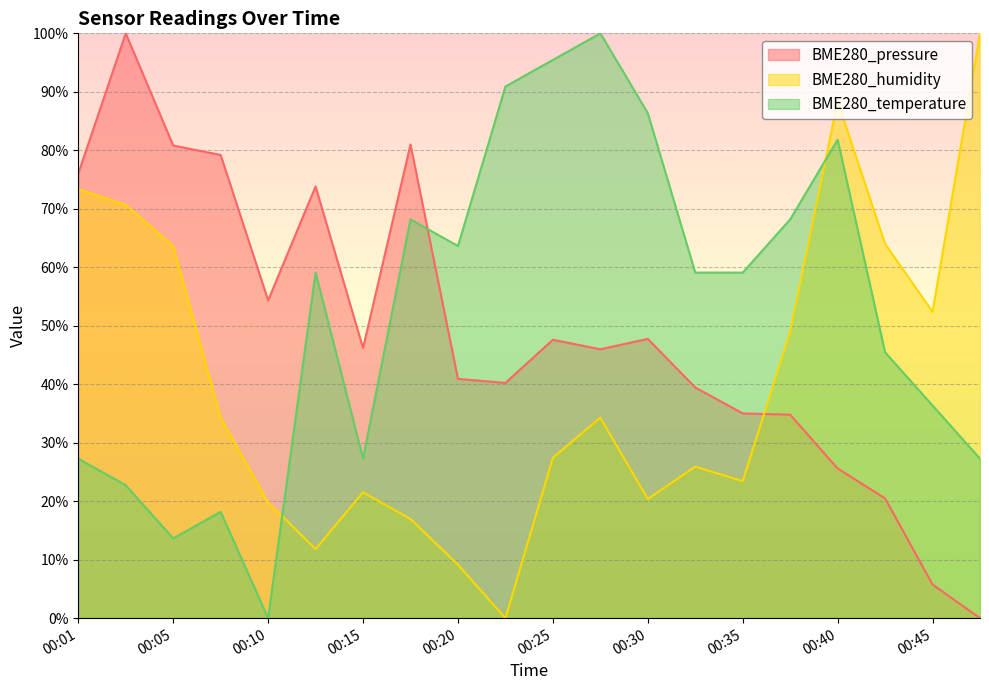

List the series in order of their overall mean, highest first.

BME280_temperature, BME280_pressure, BME280_humidity